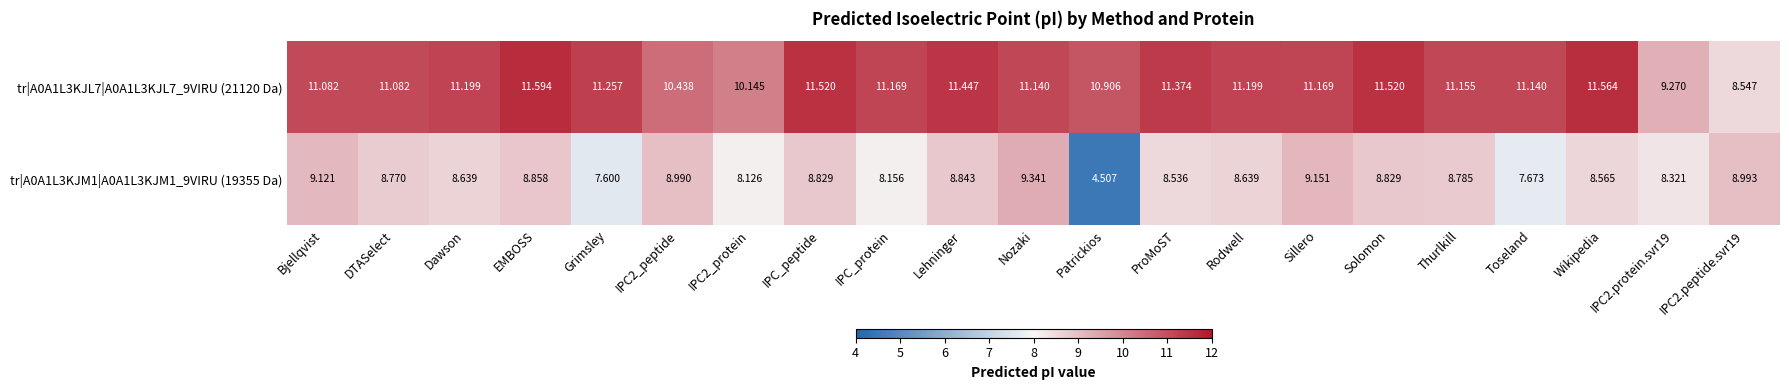

How many series are shown in this chart?

2